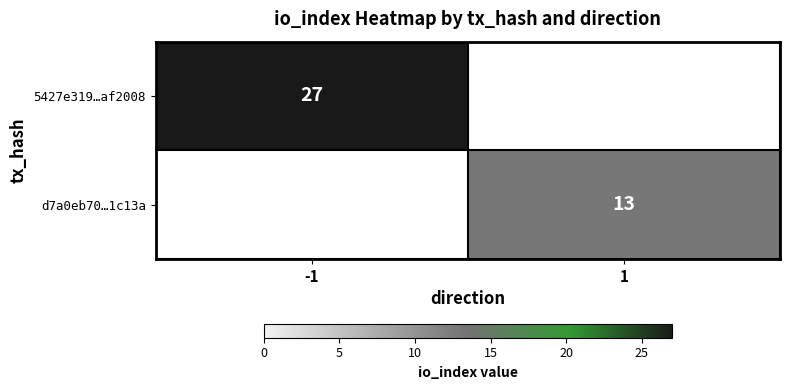

The value of d7a0eb70…1c13a at 1 is 13. True or false?

True